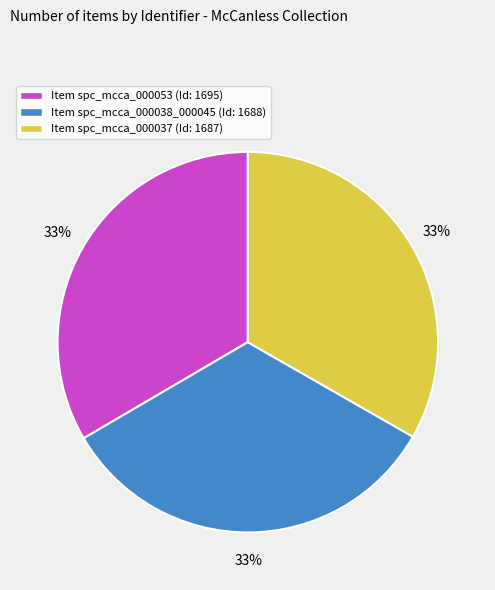

What percentage is the Item spc_mcca_000038_000045 (Id: 1688) slice, to the nearest percent?

33%